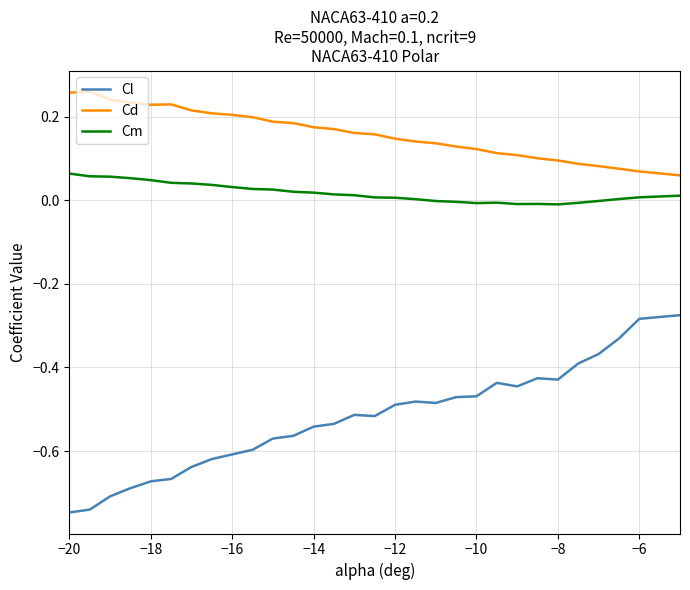

Which series has the widest spread of values?

Cl